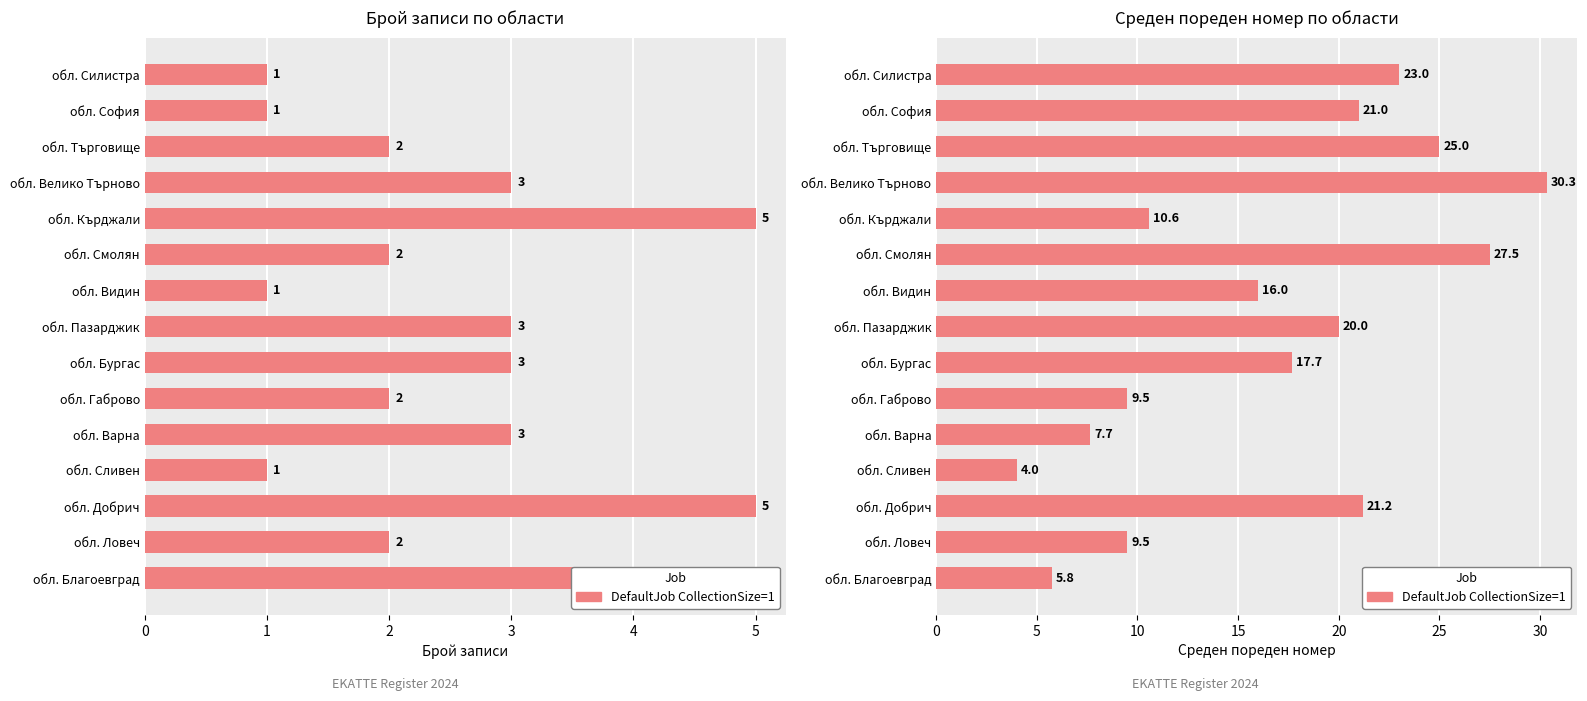

Approximately how many times larger is the value at обл. Велико Търново compared to обл. Варна?

4.0